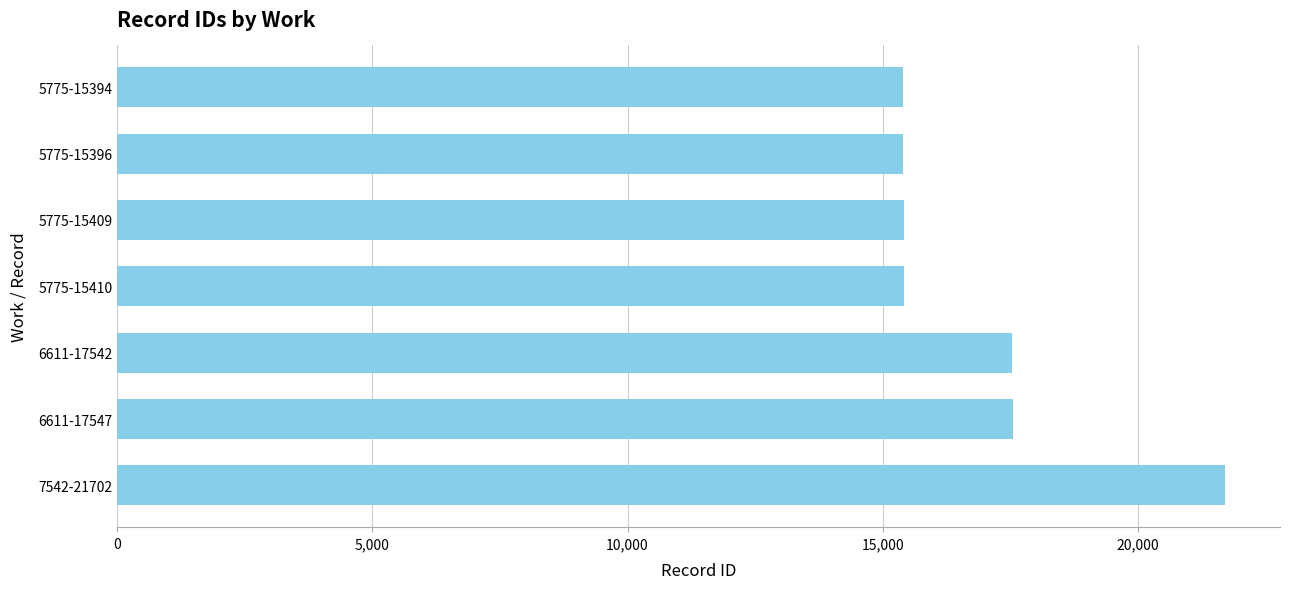

Between 7542-21702 and 5775-15409, which is larger?

7542-21702